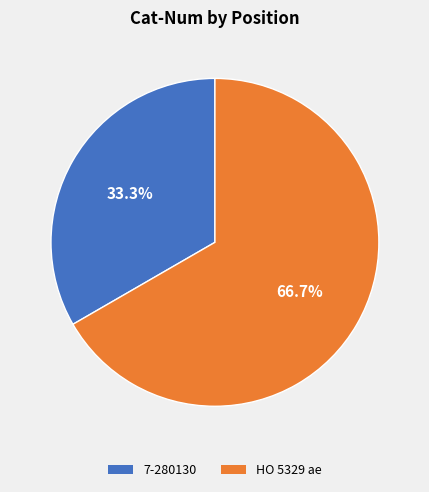

Does any single category account for the majority?

Yes